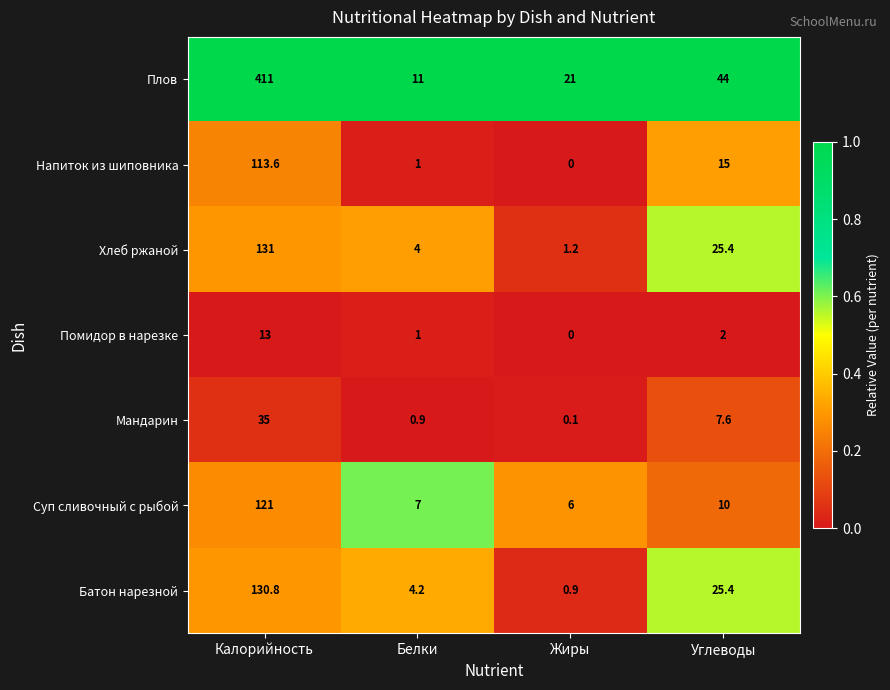

The Батон нарезной series shows 0.9 at Жиры. True or false?

True